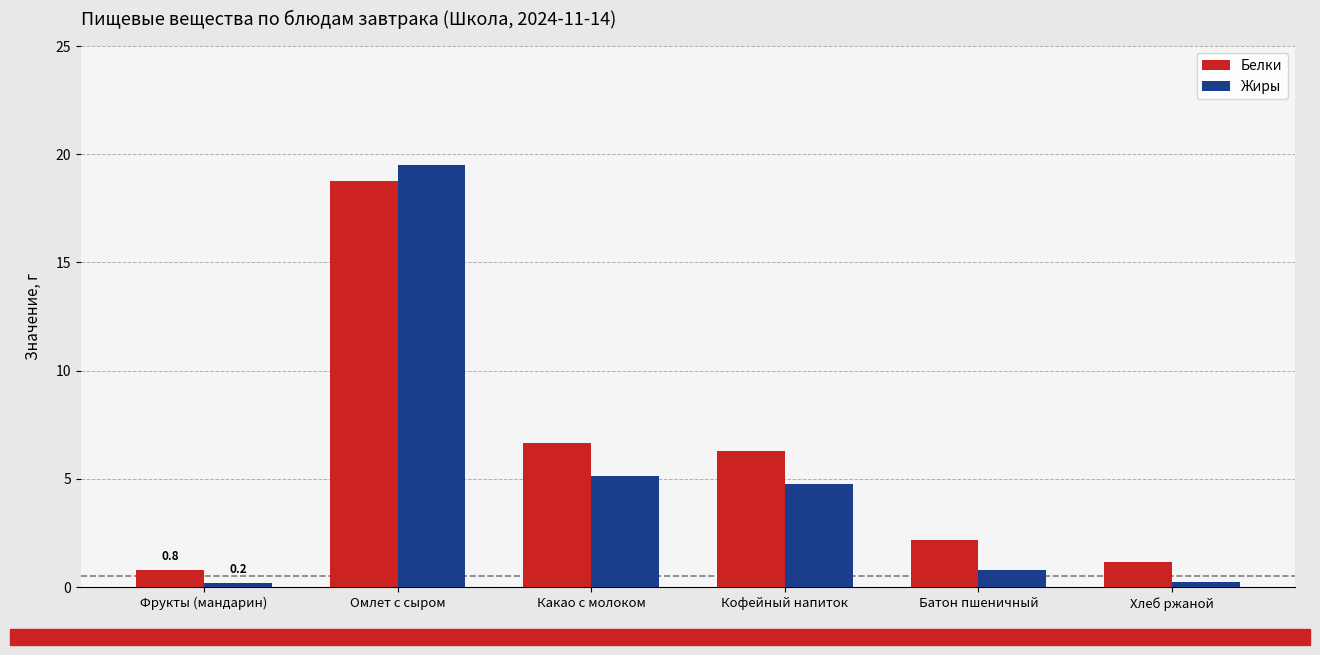

Reading left to right, what are all the values shown in this chart?

Белки: Фрукты (мандарин)=0.8	Омлет с сыром=18.8	Какао с молоком=6.6	Кофейный напиток=6.3	Батон пшеничный=2.2	Хлеб ржаной=1.1
Жиры: Фрукты (мандарин)=0.2	Омлет с сыром=19.5	Какао с молоком=5.1	Кофейный напиток=4.8	Батон пшеничный=0.8	Хлеб ржаной=0.2